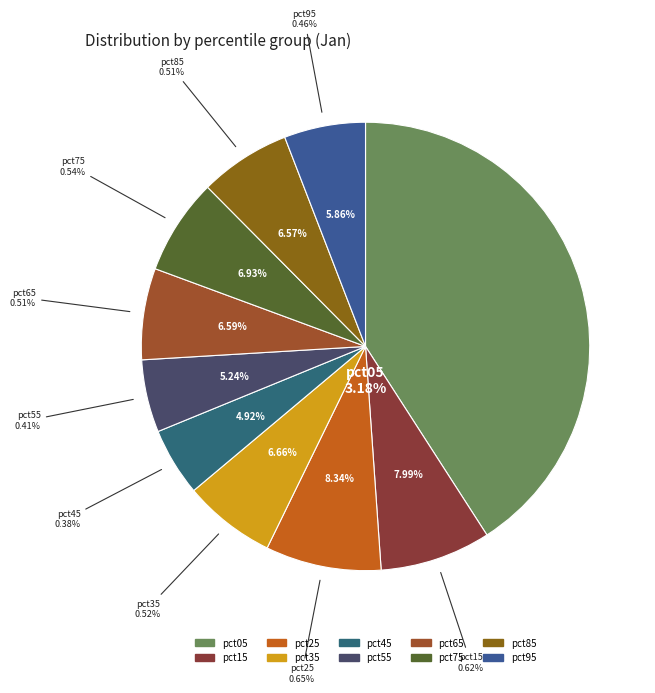

Which slice is the largest?

pct05